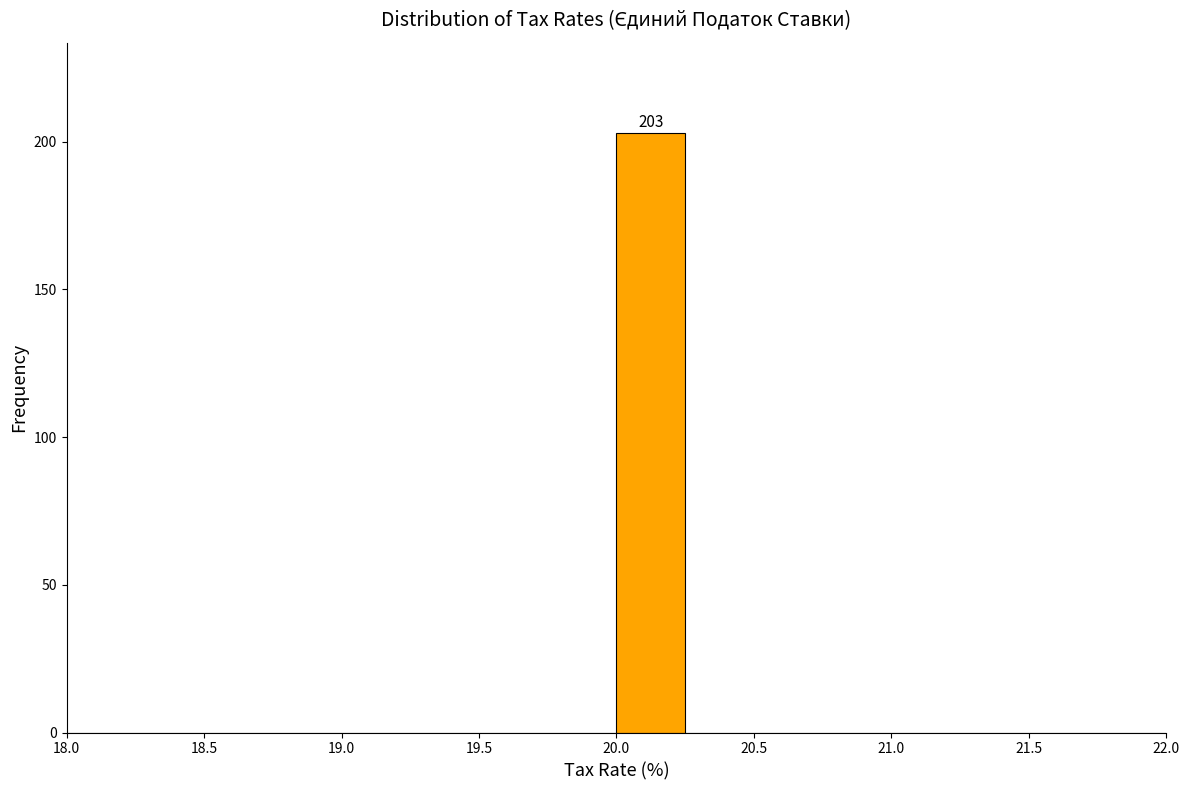

Over which range of the x-axis is the bar tallest?

20.00 to 20.25